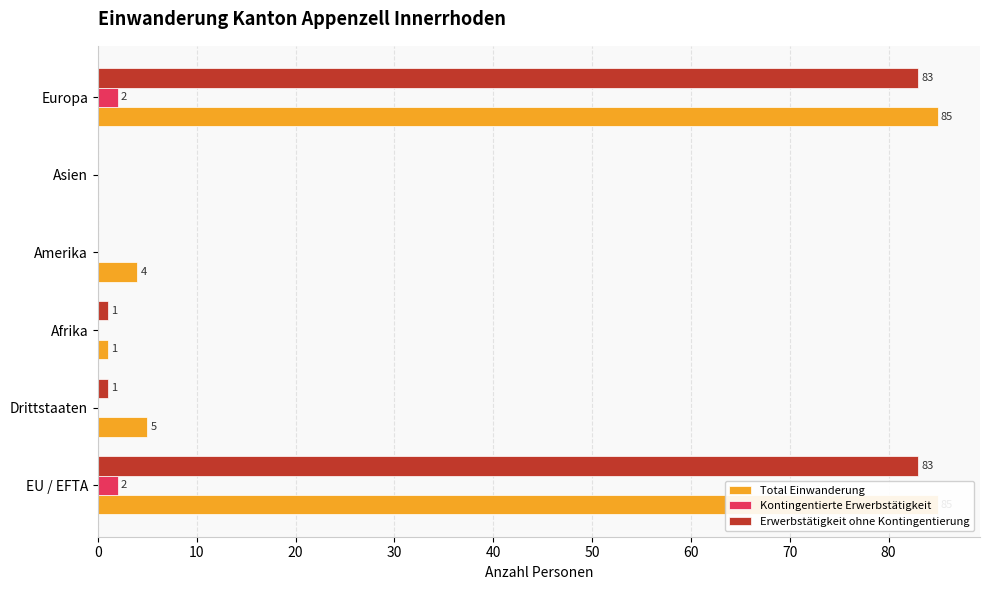

How many data points in Total Einwanderung are above 5?

2